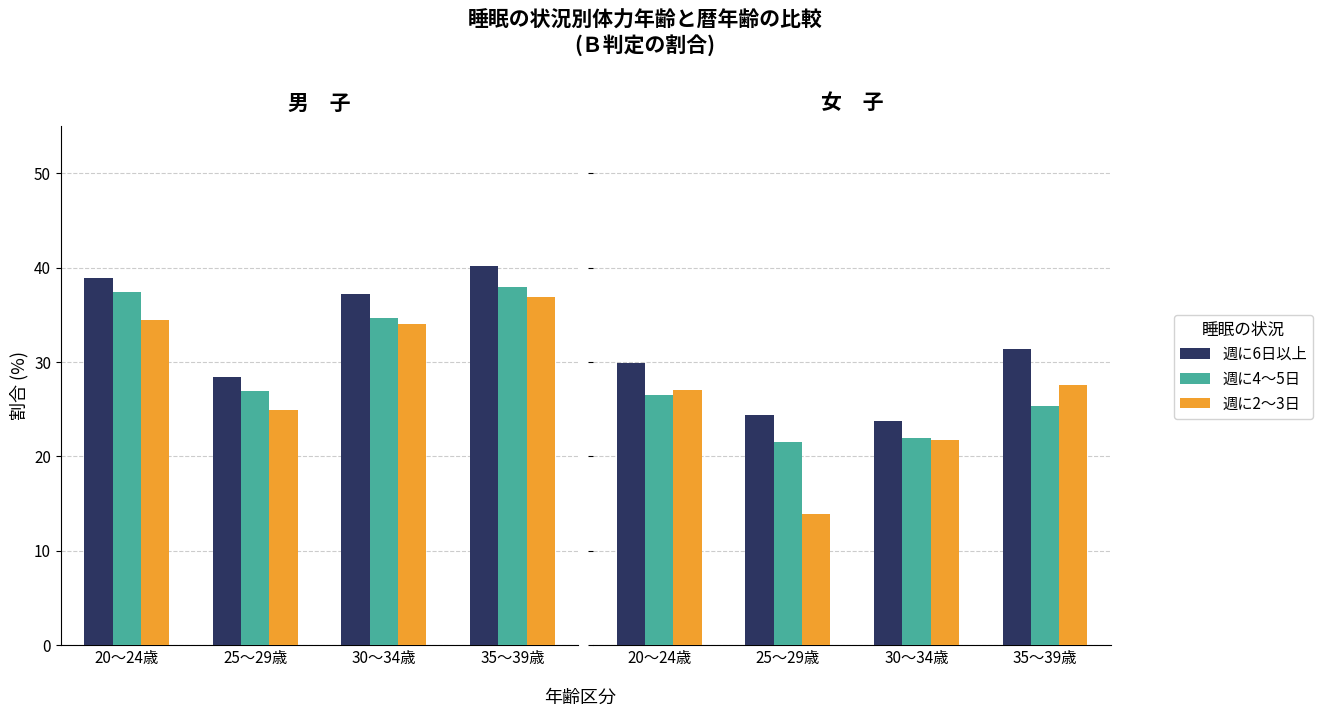

Count the number of data series in this chart.

3